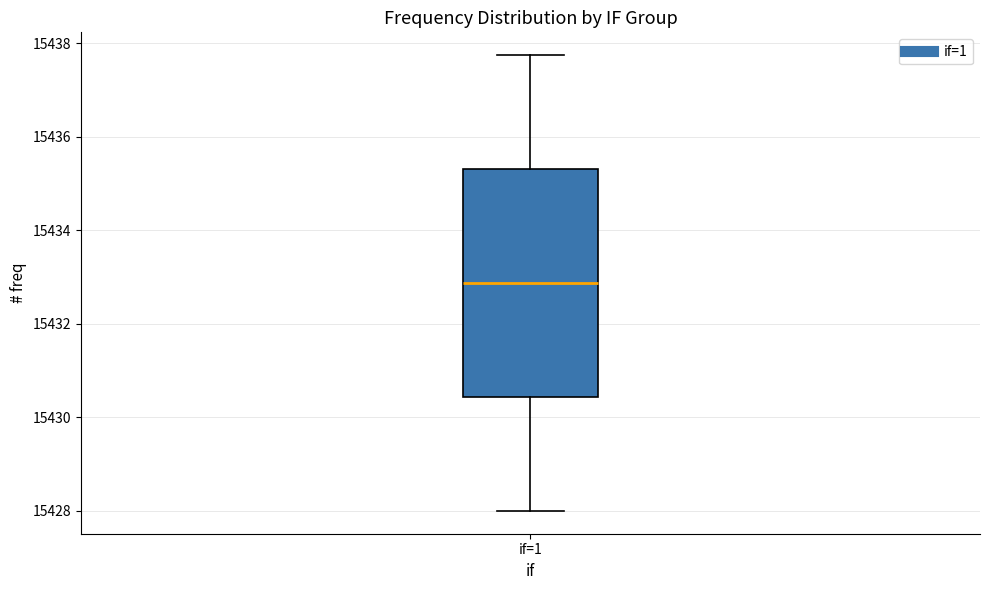

Where does the lower whisker of the box for if=1 end on the y-axis? The values are not printed on the chart, so give them approximately, as read against the axis.

15428.0